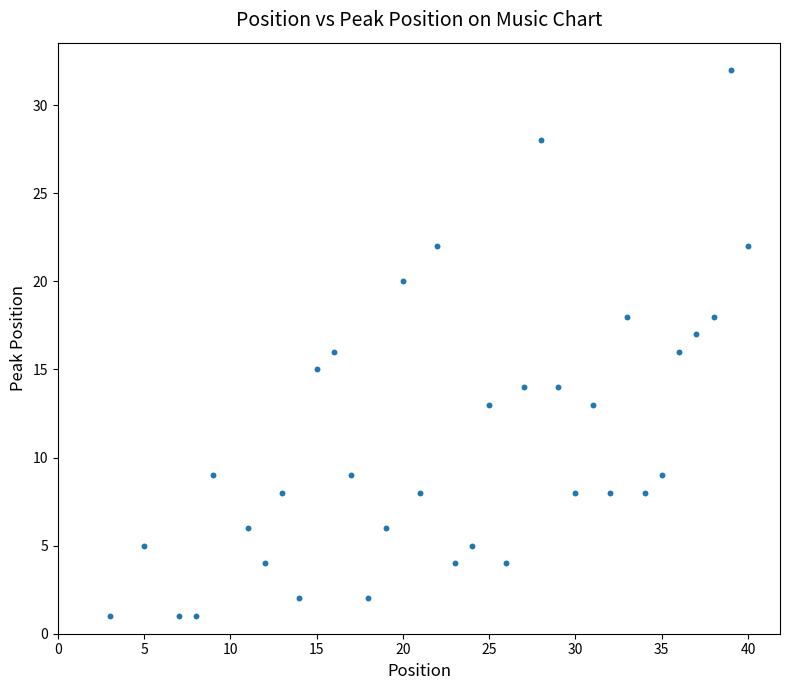

What is the range of Y values (max minus min)?

31